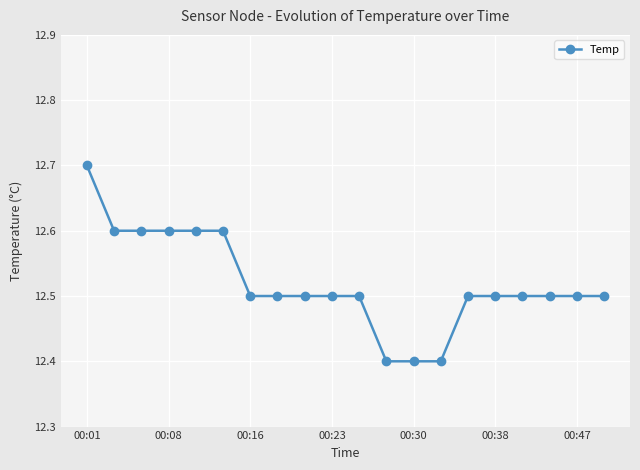

What is the difference between the maximum and minimum values?

0.3